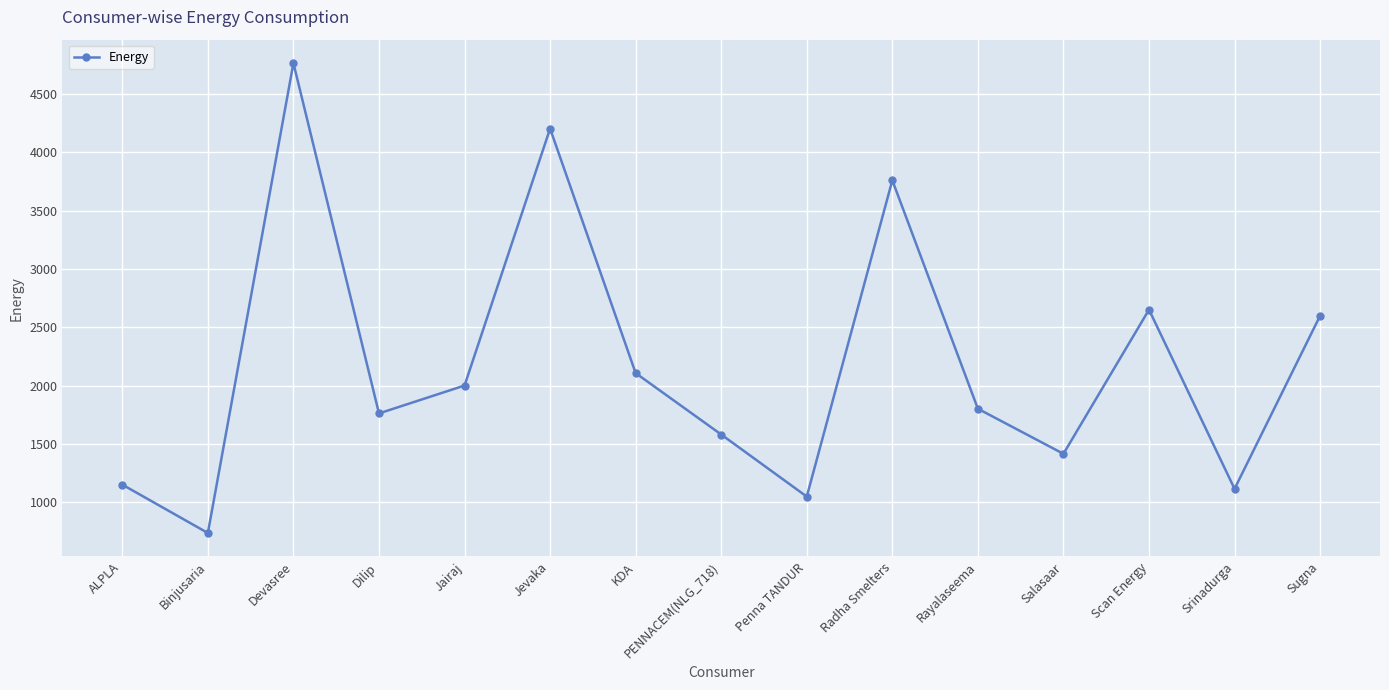

What is the label of the 3rd point from the right?

Scan Energy